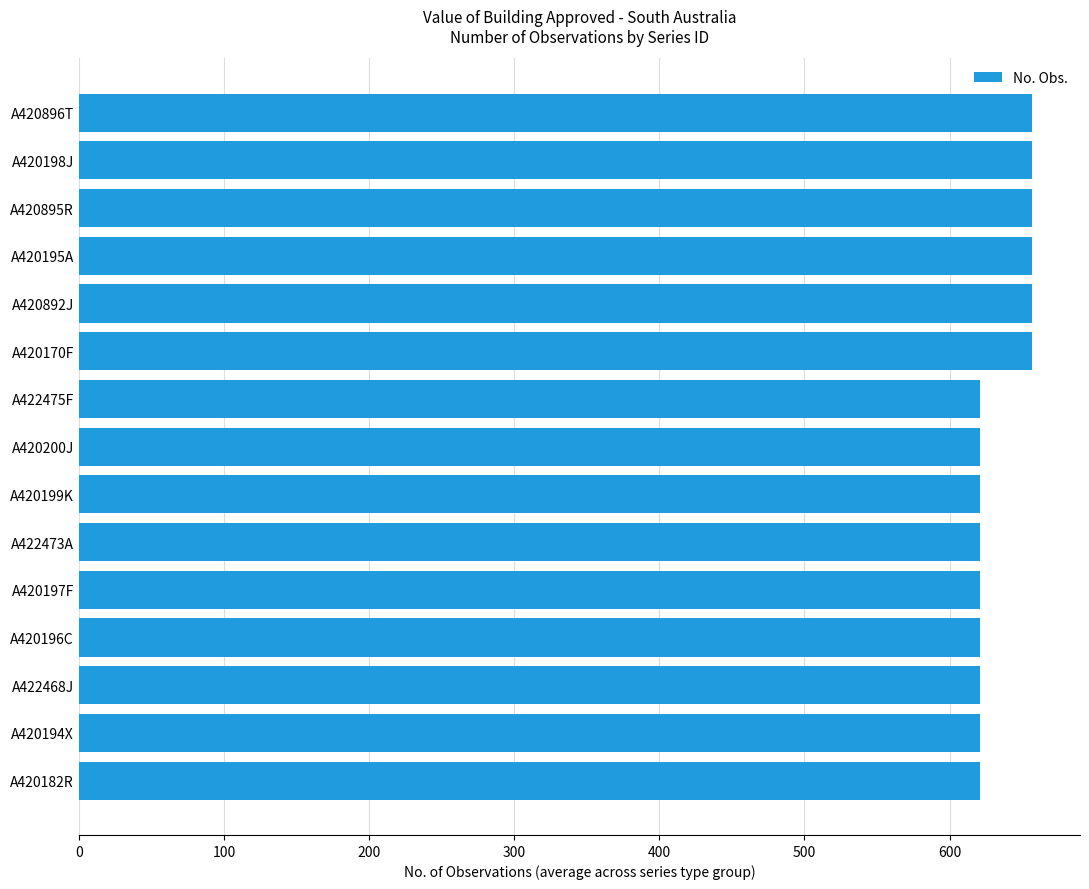

Are the bars horizontal?

Yes